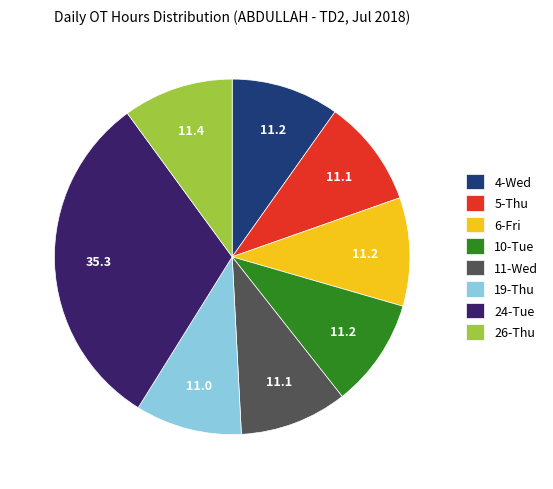

The 4-Wed slice represents 10% of the pie. True or false?

True